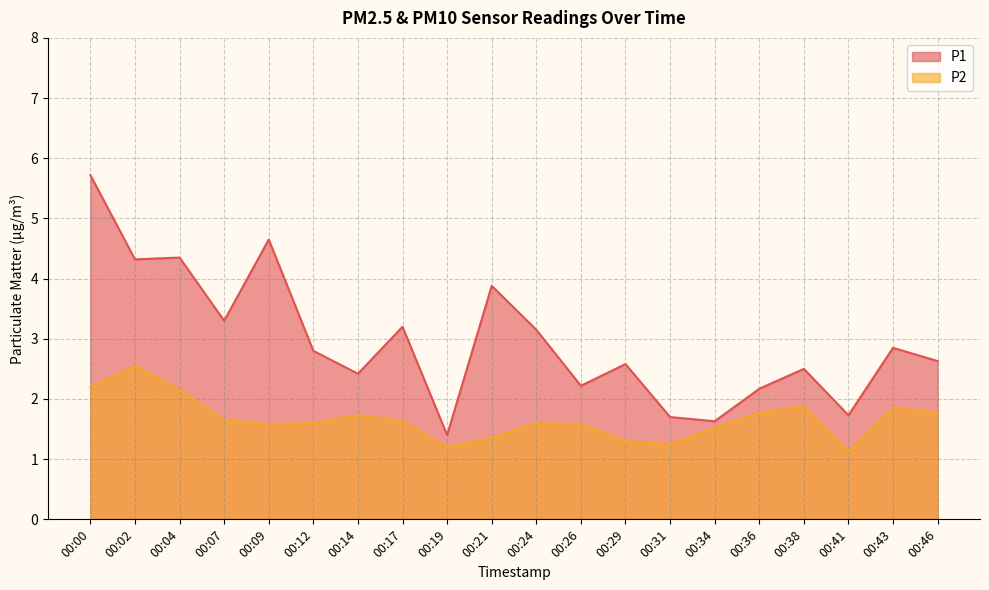

In P2, how many points are lower than both neighbors (excluding endpoints)?

4